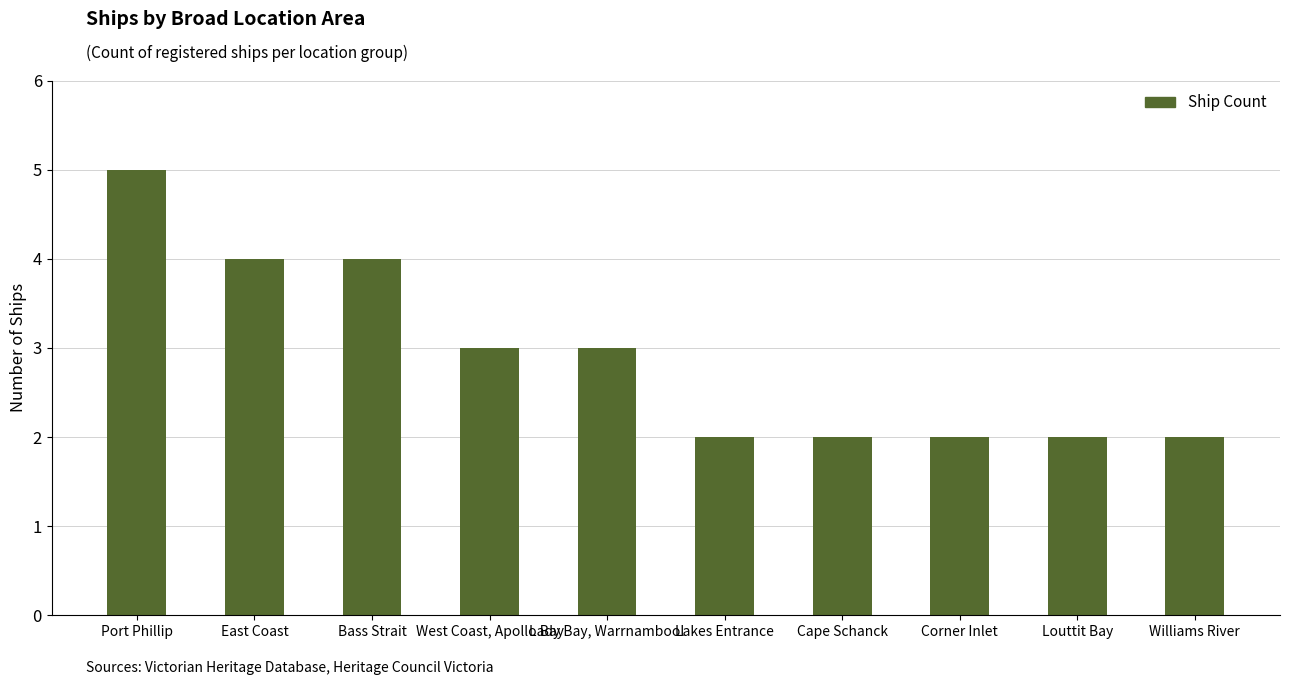

Is it true that the value at Williams River is 1?

False